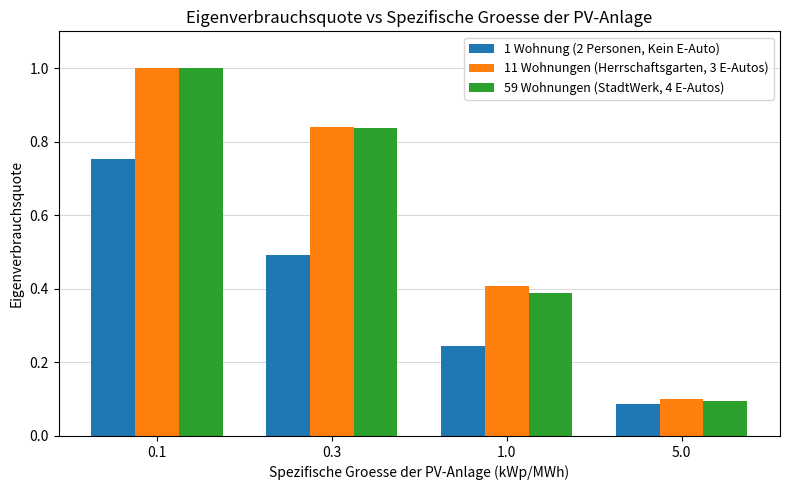

What is the difference between the second highest and minimum values in the 11 Wohnungen (Herrschaftsgarten, 3 E-Autos) series?

0.7